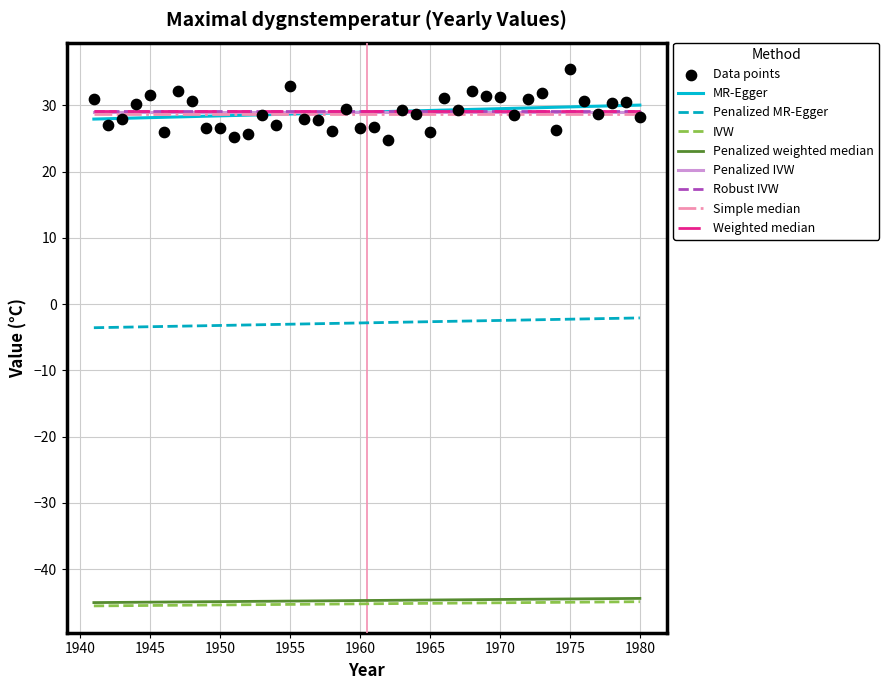

What is the range of X values (max minus min)?

39.0